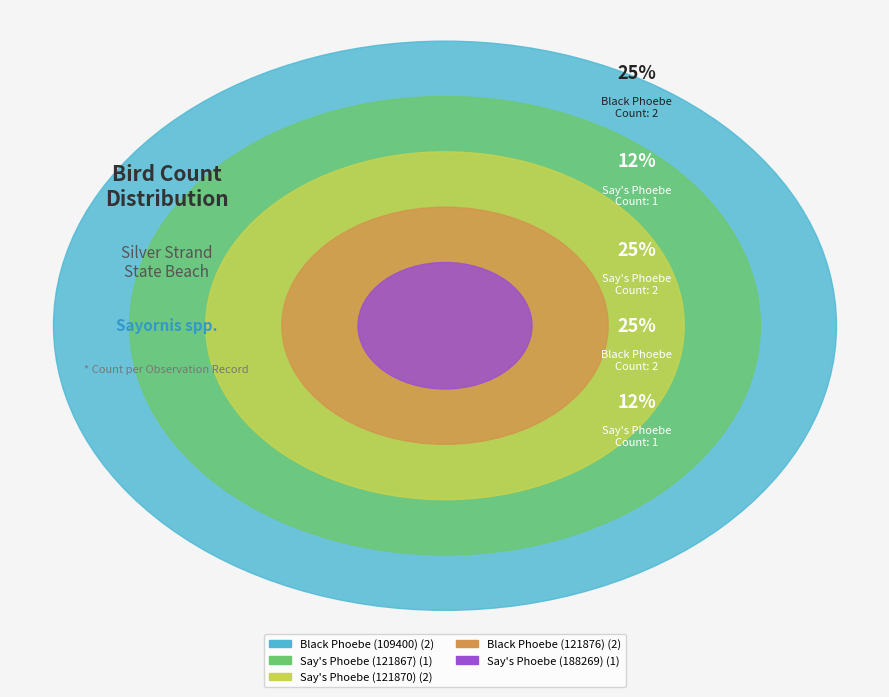

Is it true that Black Phoebe (121876) is 25% of the pie?

True